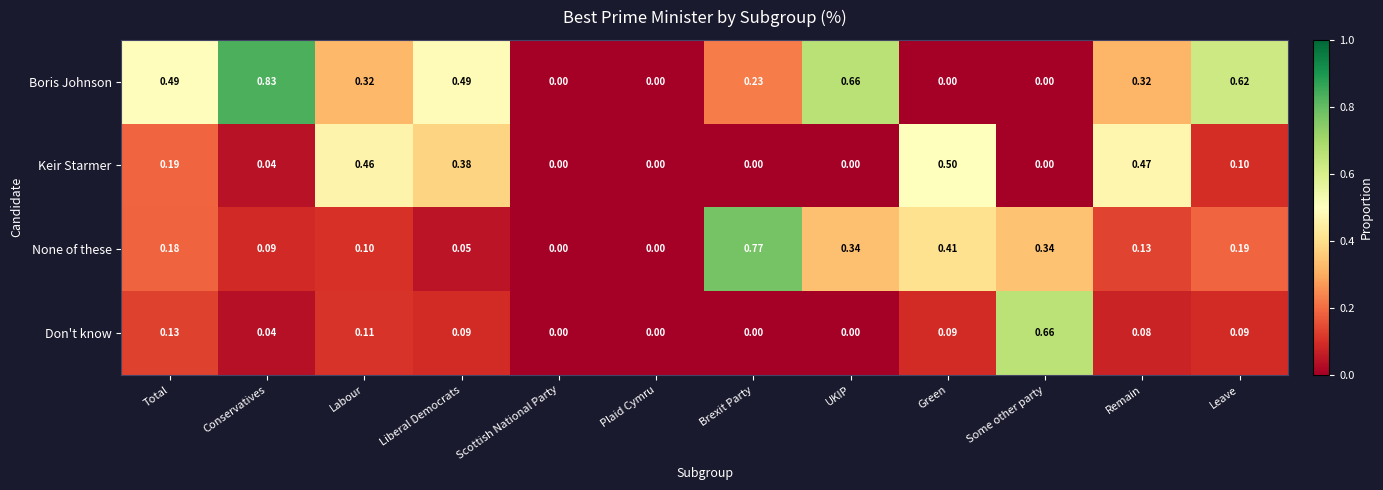

Which series has the widest spread of values?

Boris Johnson